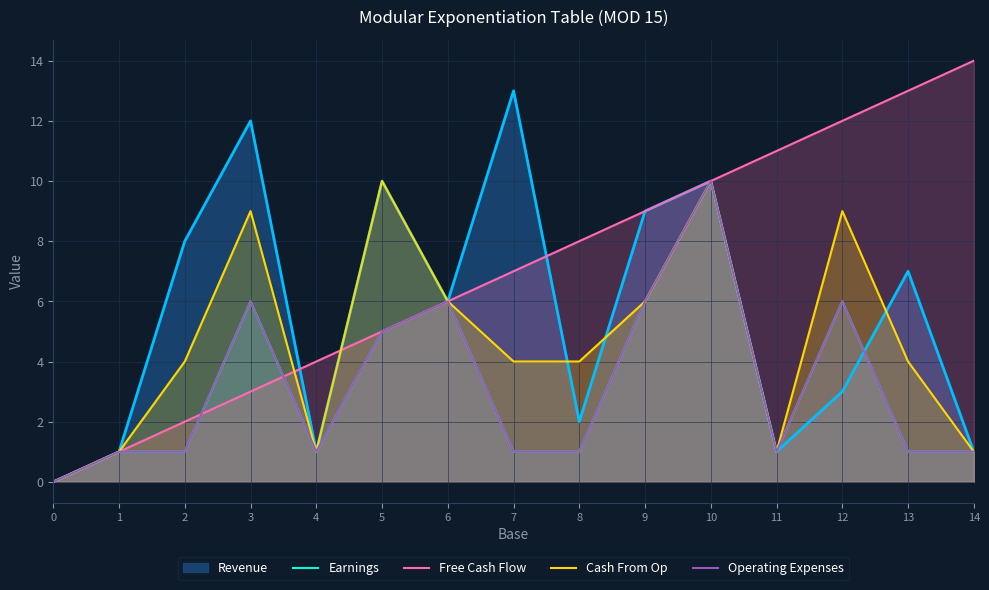

Where is Free Cash Flow nearest to the value 7?

7